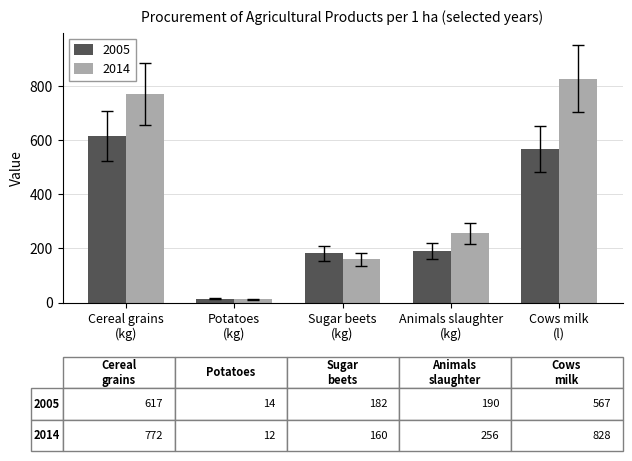

Which category has the lowest value in the 2014 series?

Potatoes
(kg)